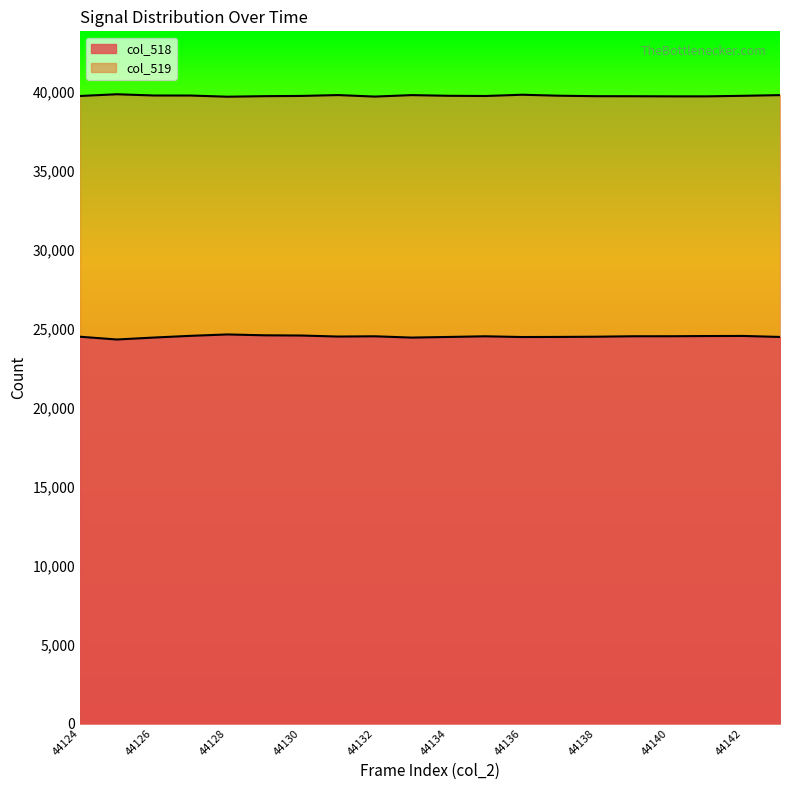

Reading right to left, list all the values displayed in this chart.

col_518: 24459	24523	24517	24504	24503	24474	24461	24454	24501	24459	24419	24501	24485	24550	24564	24618	24530	24421	24298	24473
col_519: 39762	39718	39683	39684	39691	39694	39724	39786	39706	39719	39762	39669	39765	39710	39695	39661	39735	39738	39816	39707